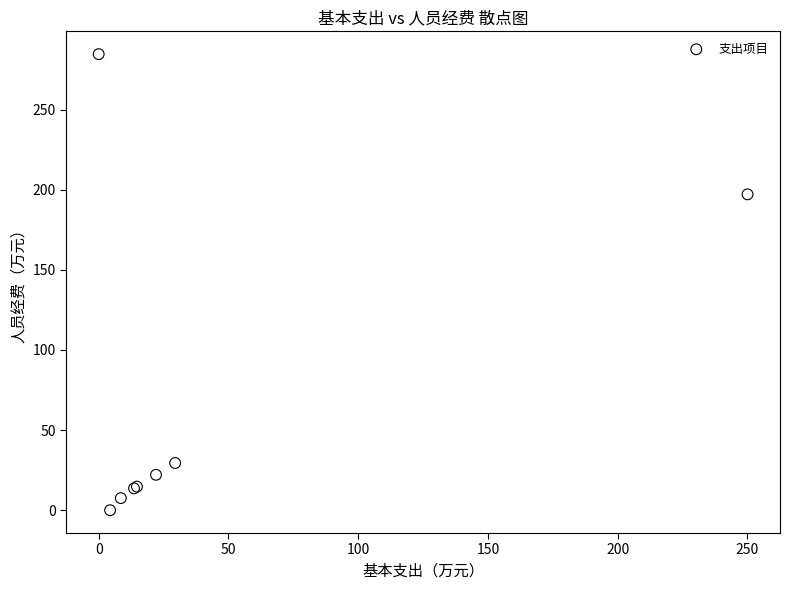

What Y value in the scatter plot is closest to 142?

197.1